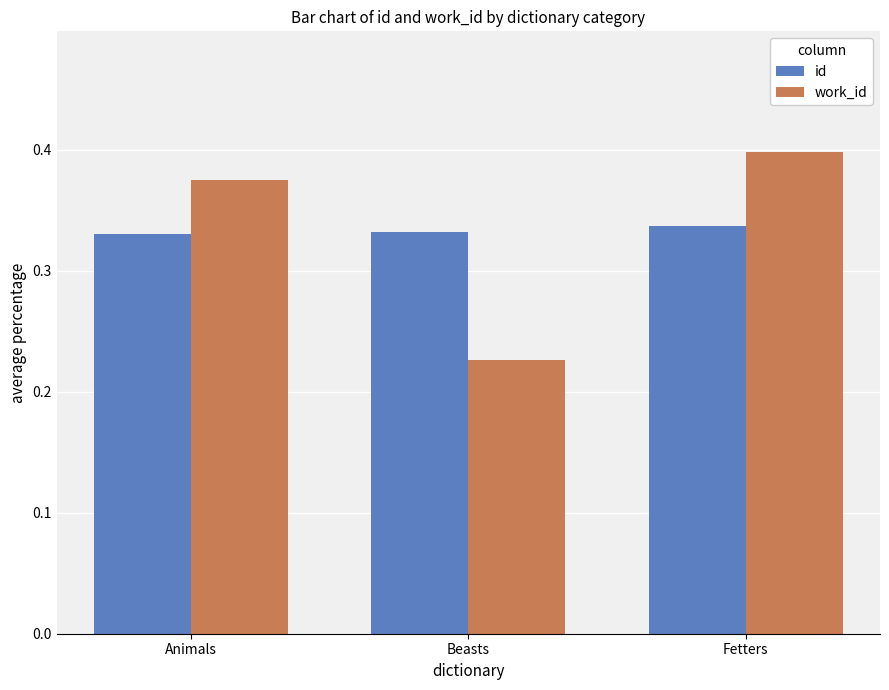

Which series has the widest spread of values?

work_id